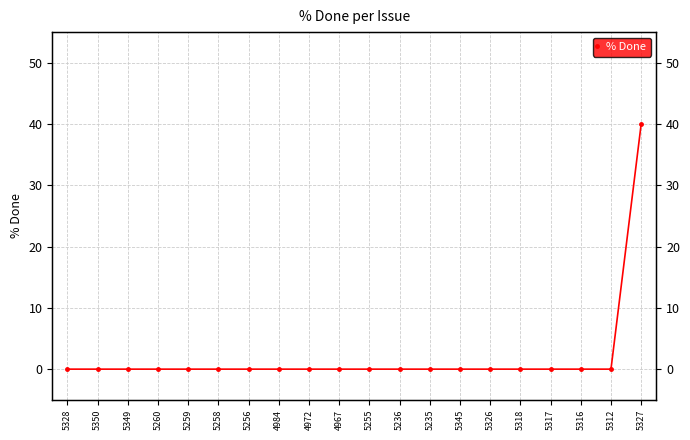

Between 5260 and 5317, which is larger?

5260